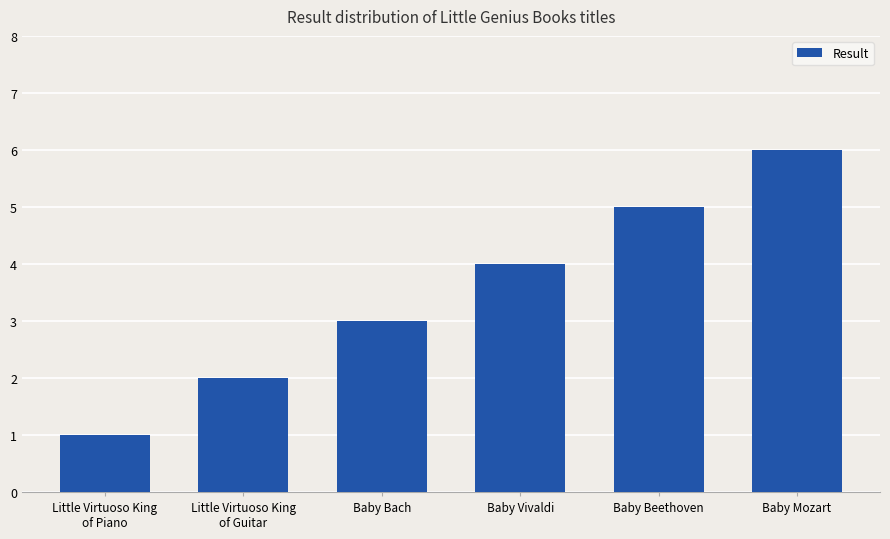

How many data points are less than 4?

3